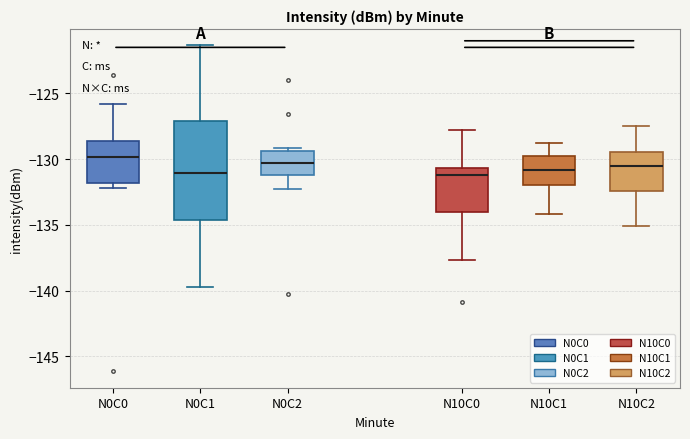

Comparing the boxes themselves (not the whiskers), which one is the tallest?

N0C1